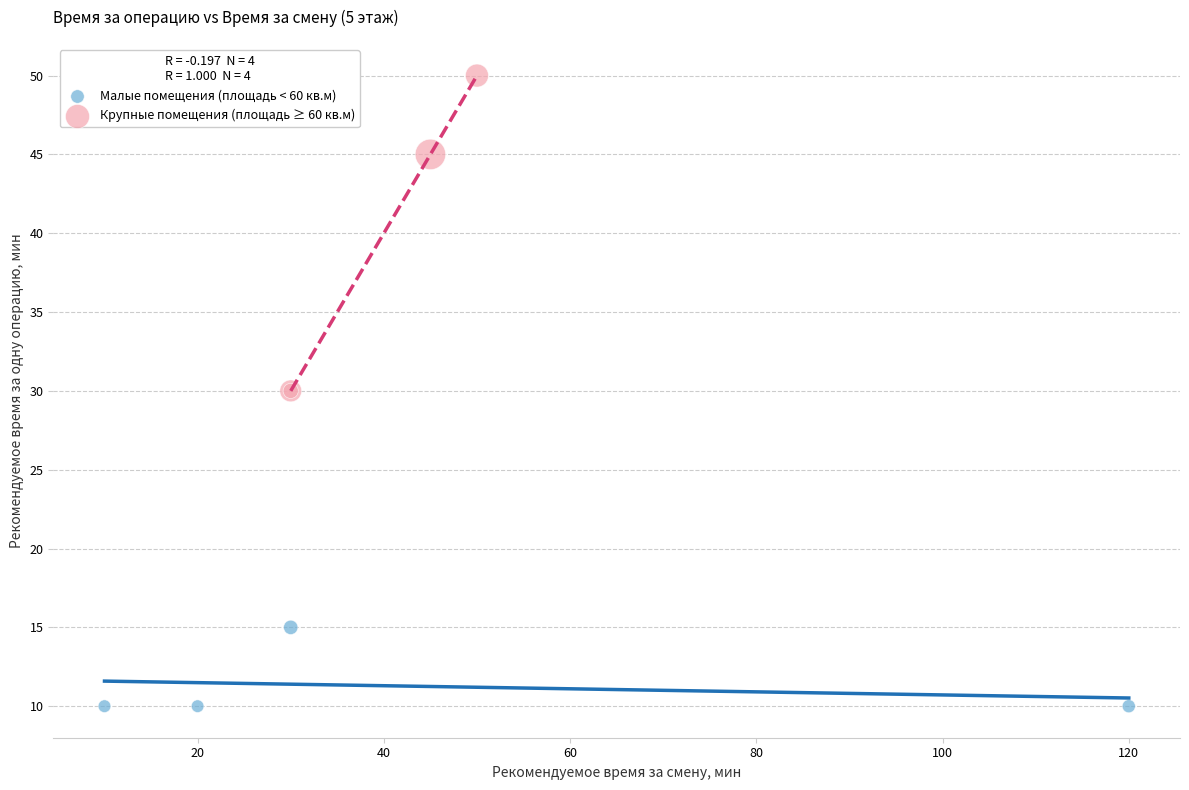

What are all the series names shown in the legend?

Малые помещения (площадь < 60 кв.м), Крупные помещения (площадь ≥ 60 кв.м)